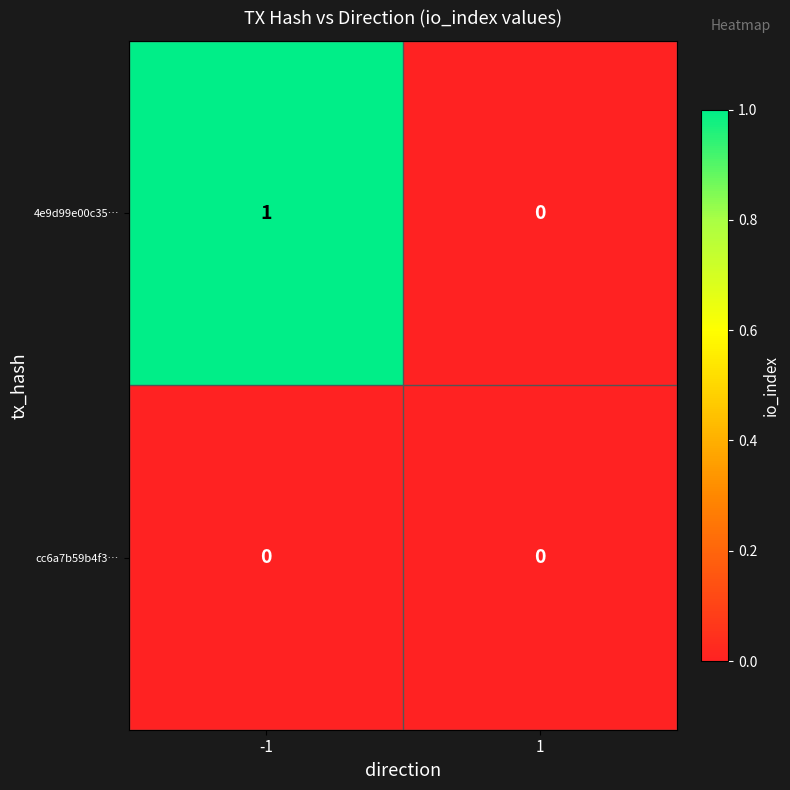

Rank the series by their maximum value, from lowest to highest.

cc6a7b59b4f3…, 4e9d99e00c35…